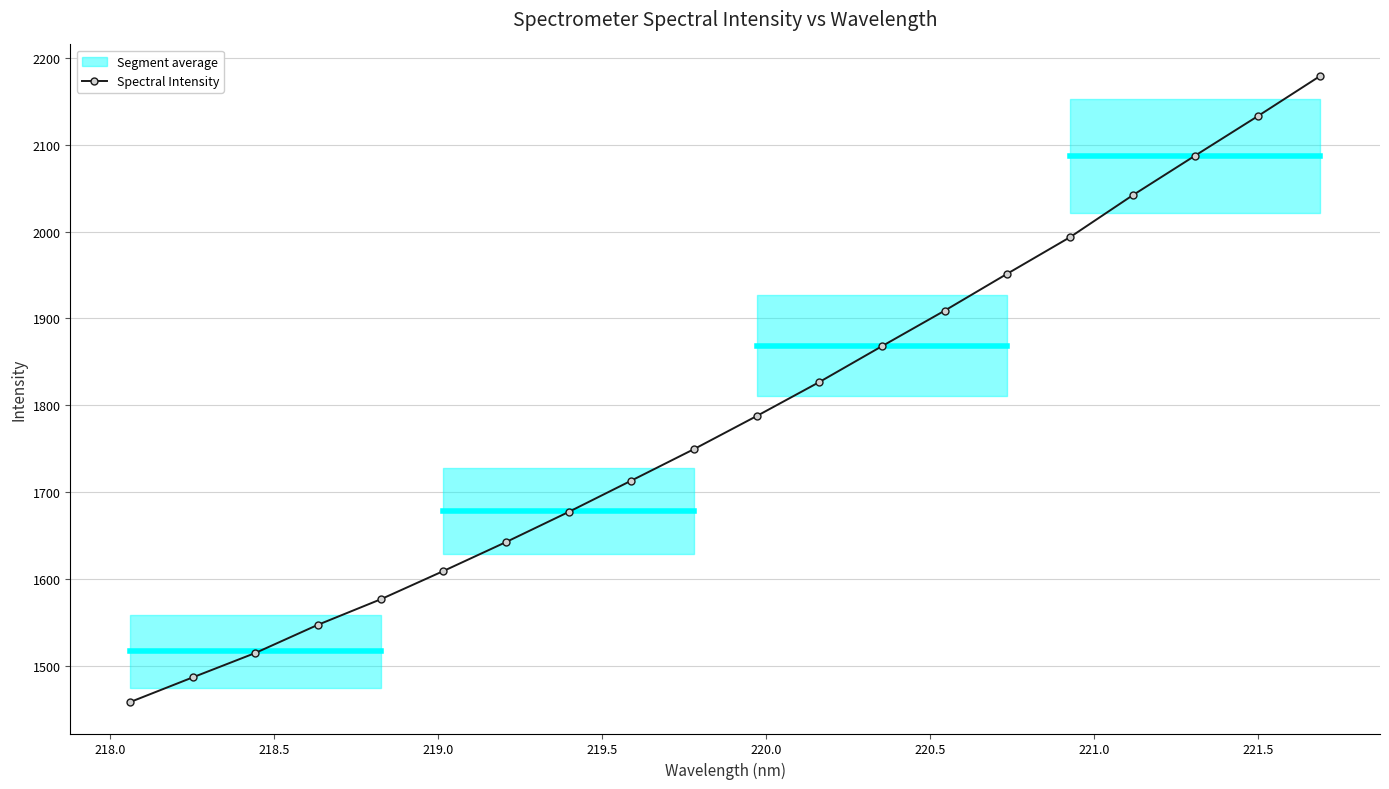

What is the difference between the second highest and minimum values?

675.2